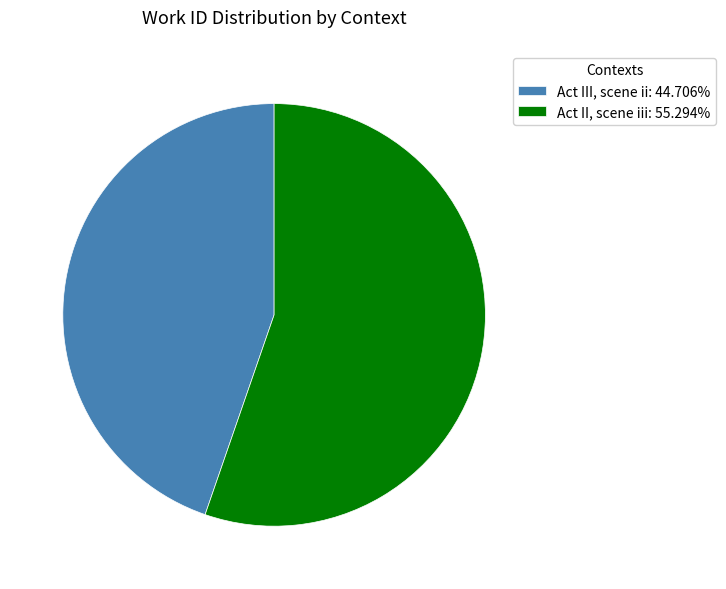

The Act II, scene iii slice represents 63% of the pie. True or false?

False